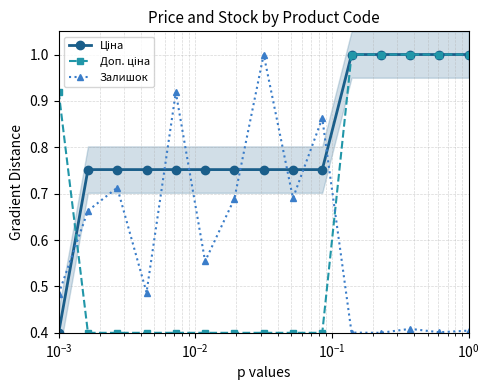

What are all the series names shown in the legend?

Ціна, Доп. ціна, Залишок